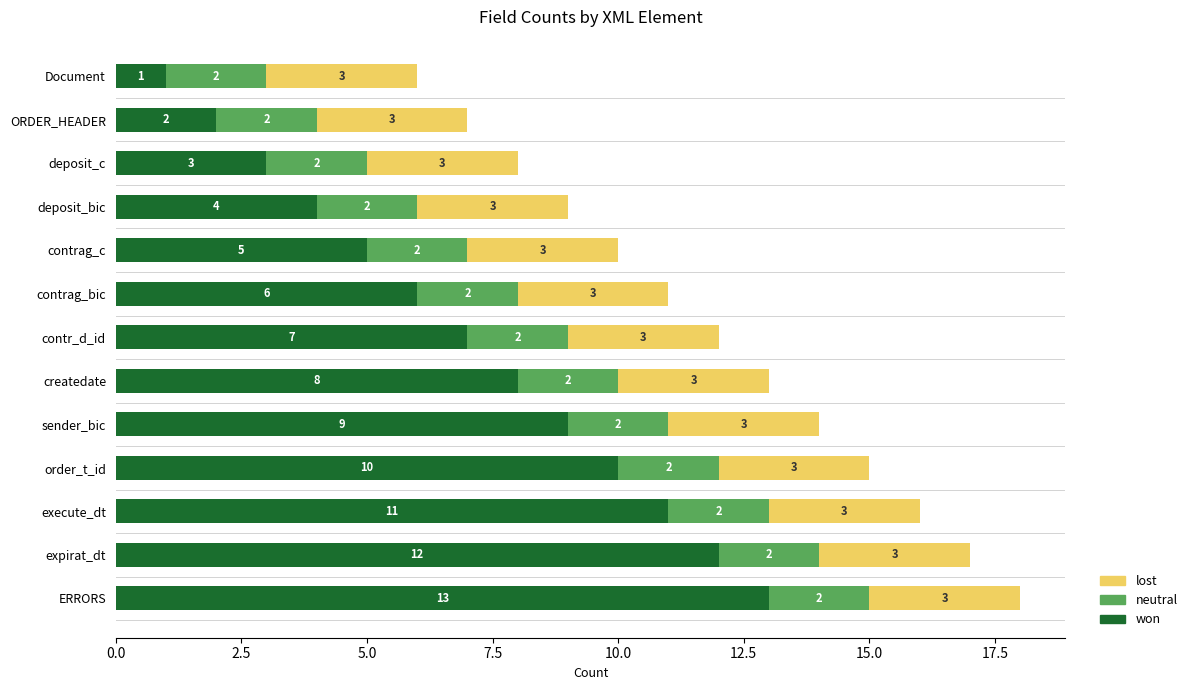

Is it true that won equals 1 at Document?

True